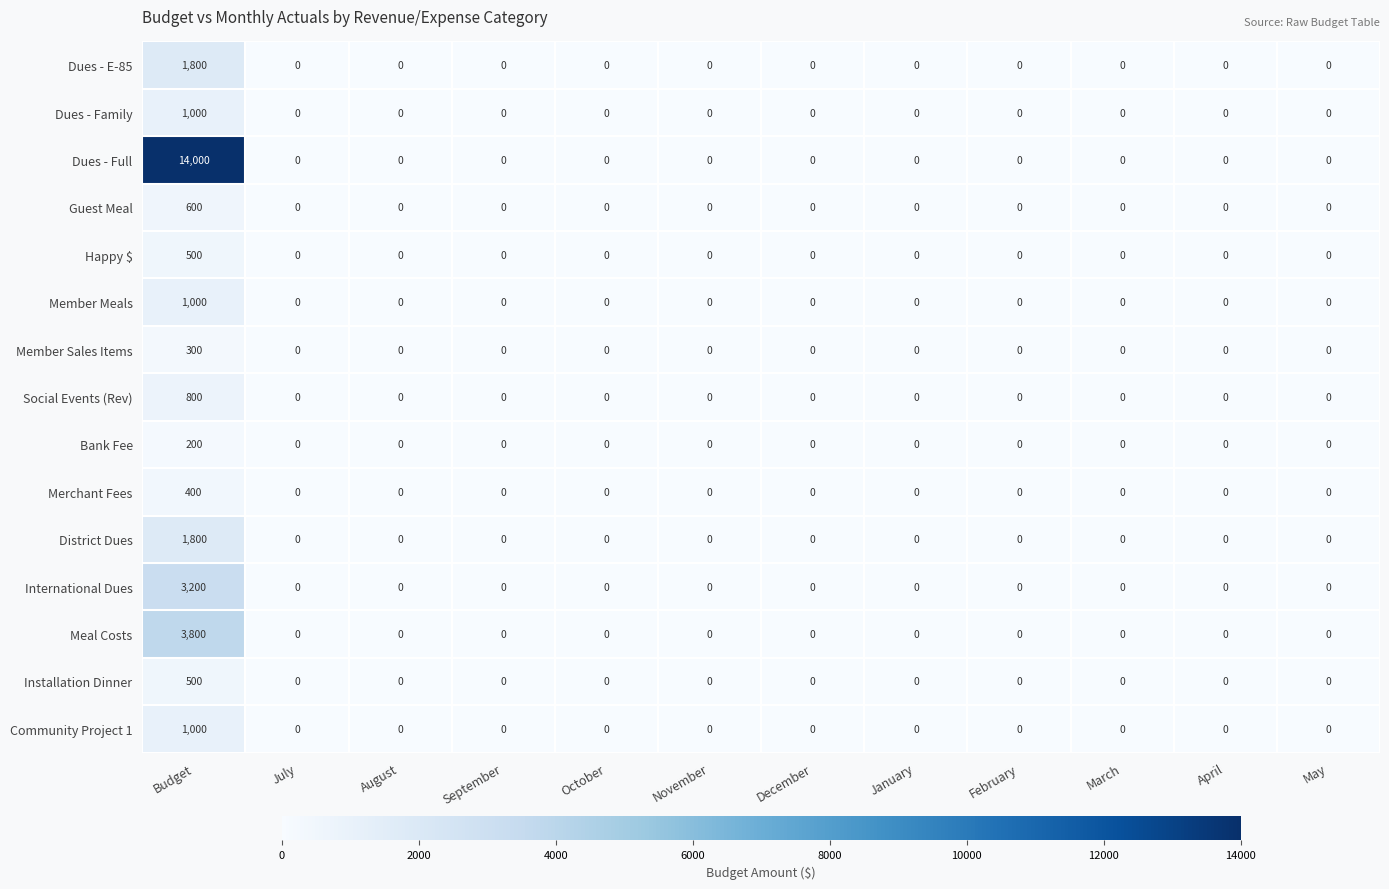

Which category has the highest value across all series?

Budget